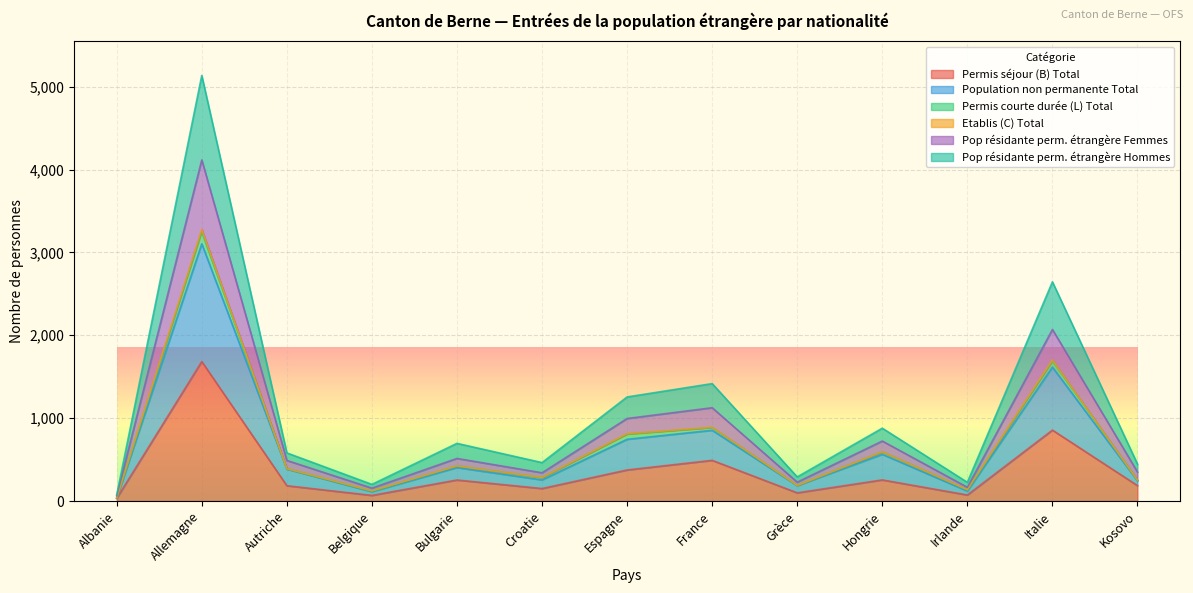

Which category has the highest value in the Pop résidante perm. étrangère Femmes series?

Allemagne